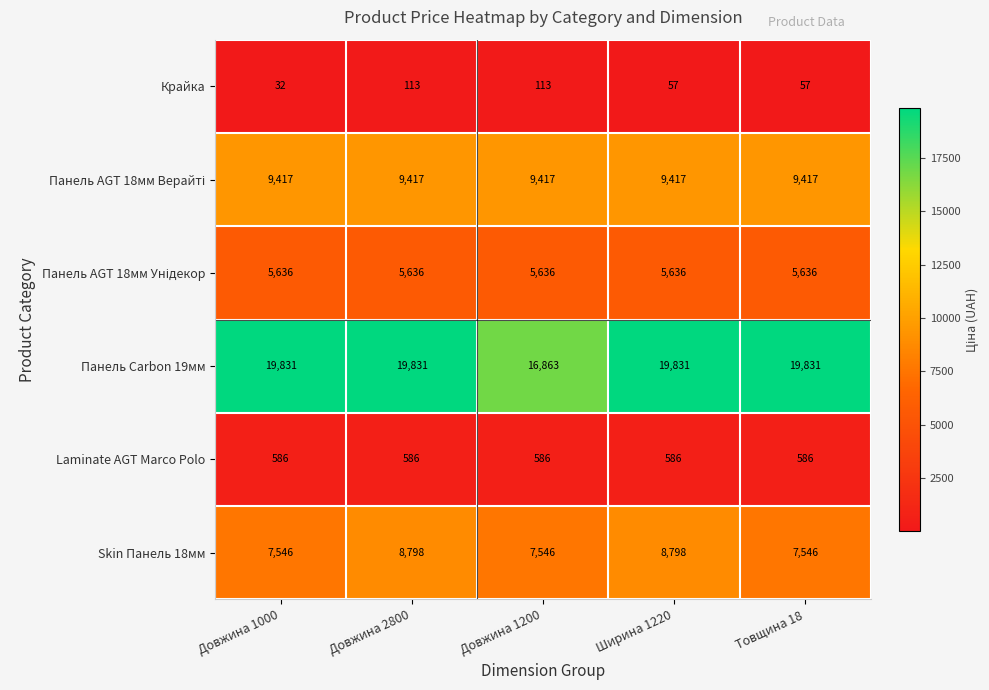

Is it true that Крайка equals 32 at Довжина 1000?

True